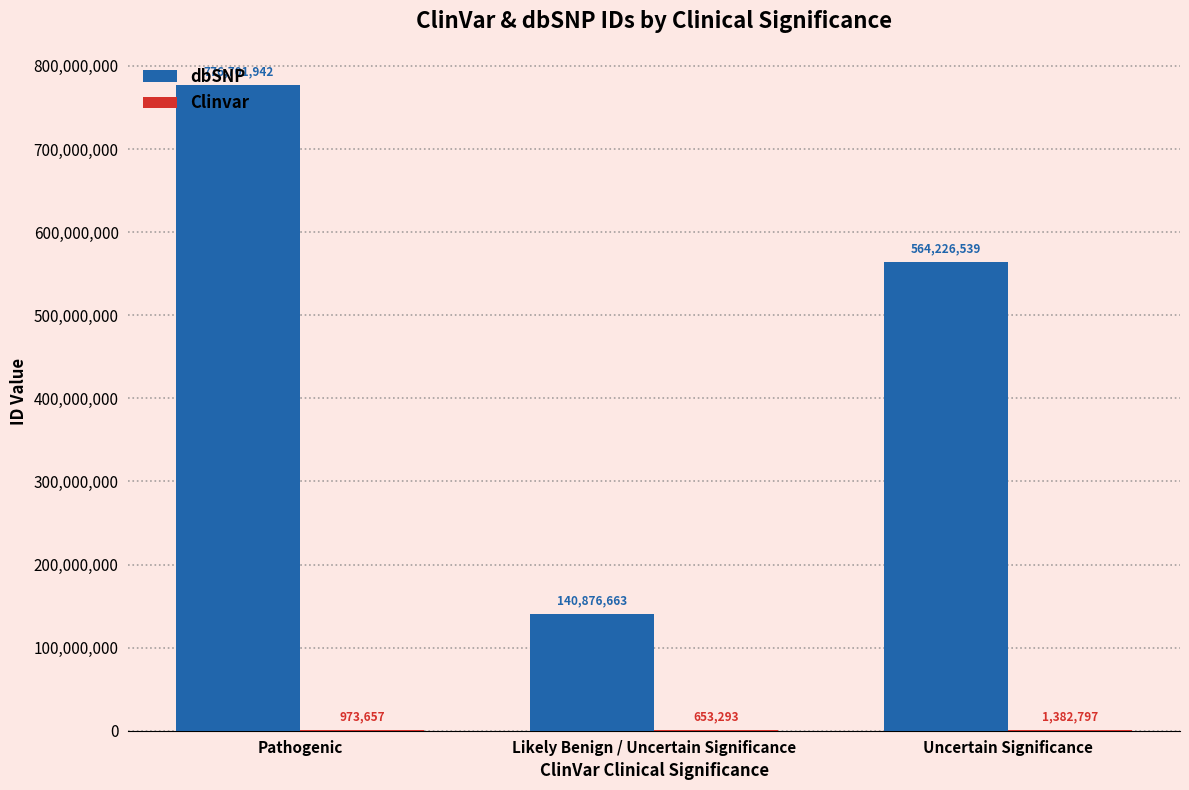

At which label is dbSNP closest to 458789302?

Uncertain Significance